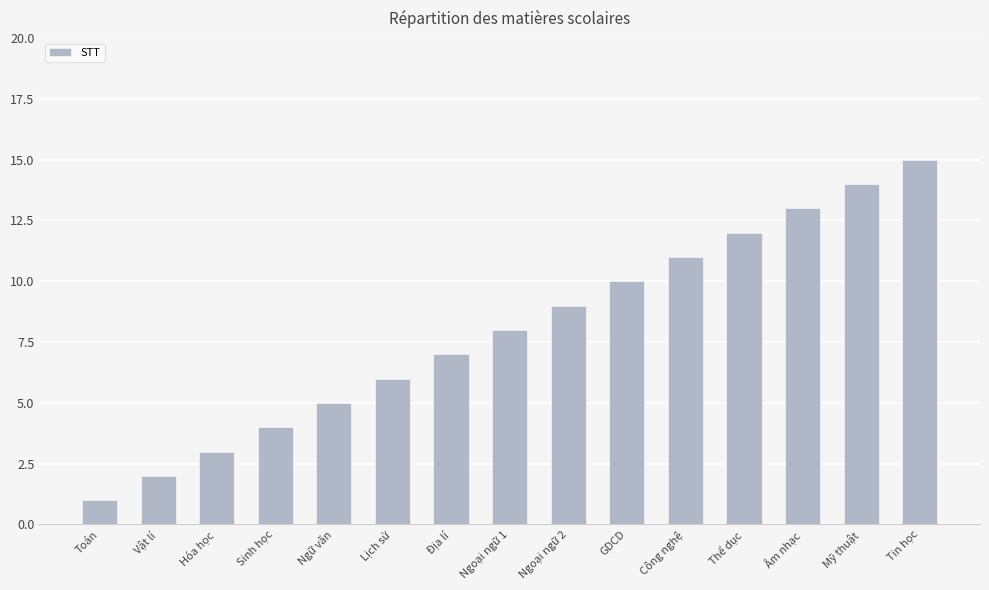

What position from the left is Tin học?

15